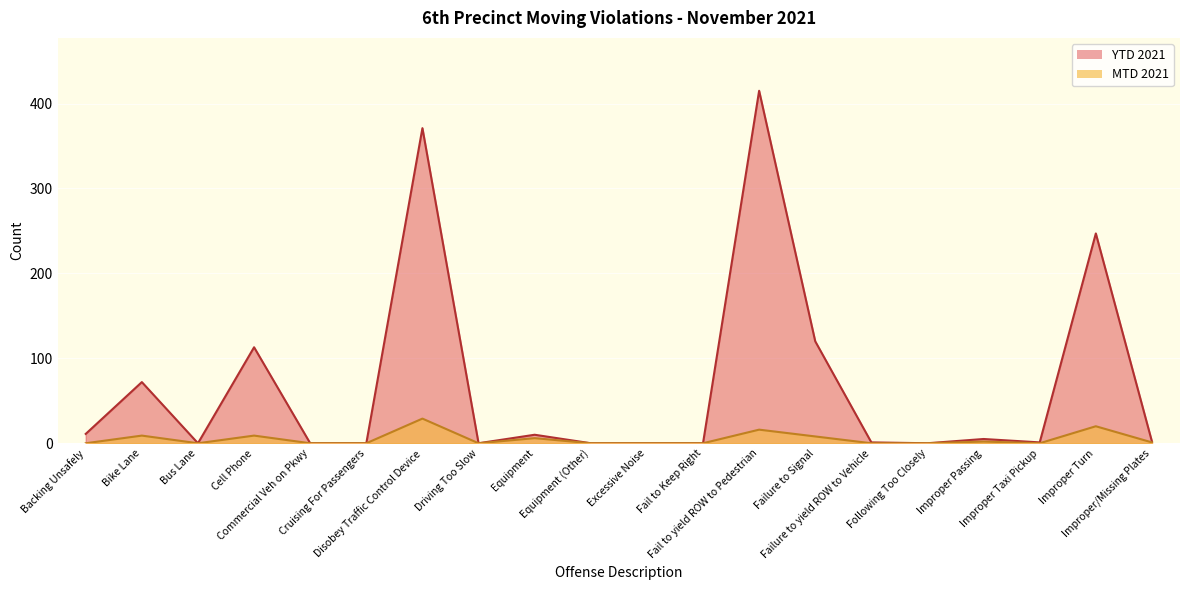

True or false: MTD 2021 has a value of 20 at Improper Turn.

True